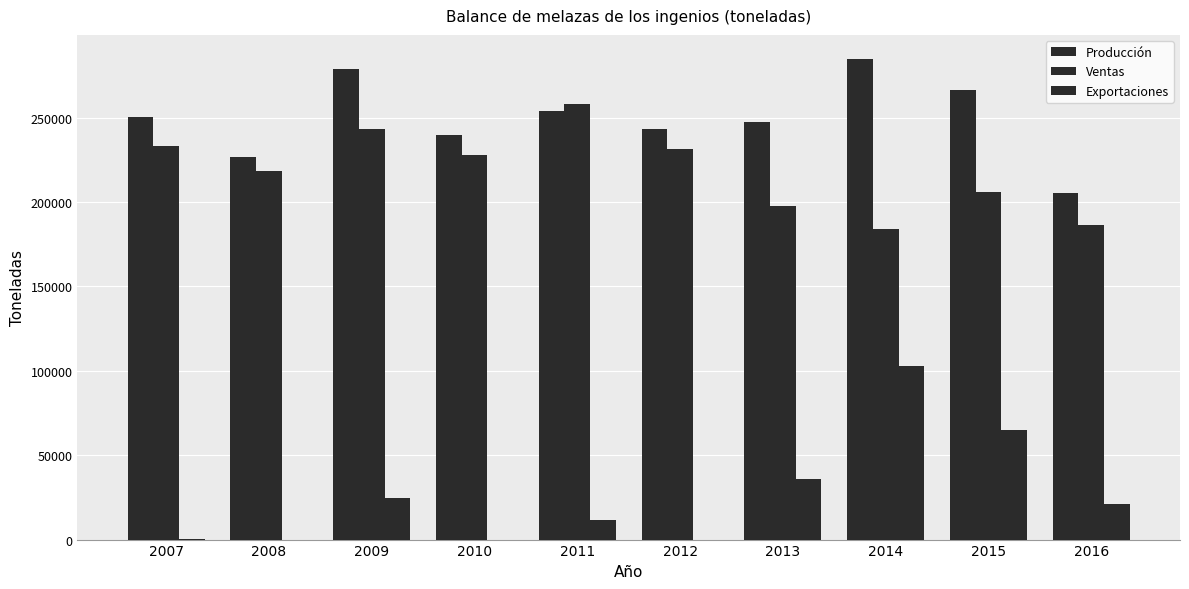

How many groups of bars are there?

10